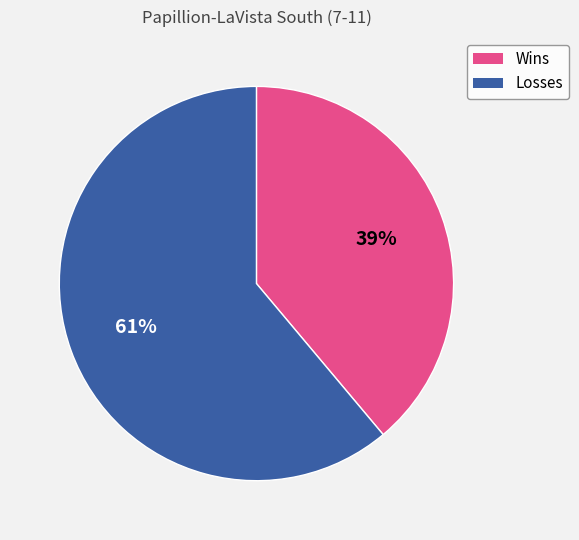

Between Losses and Wins, which is larger?

Losses